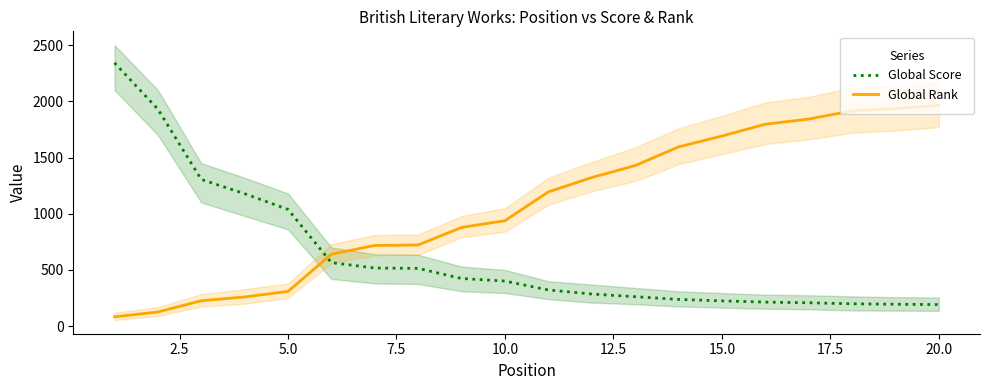

How many times do Global Score and Global Rank cross each other?

1